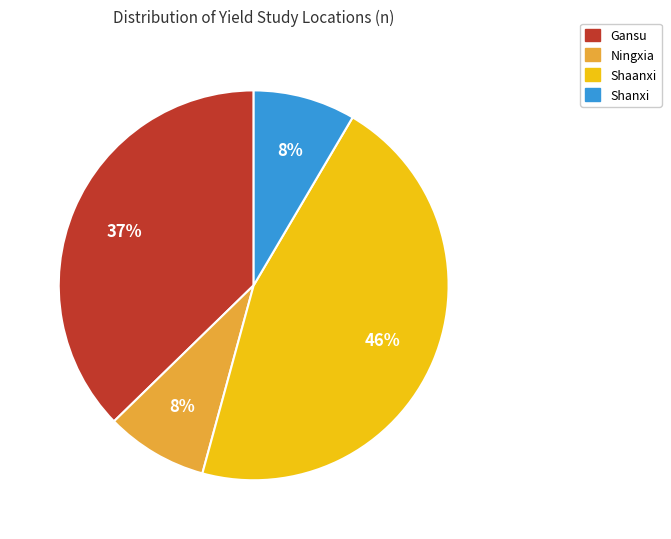

To the nearest percent, what is the average slice percentage?

25%